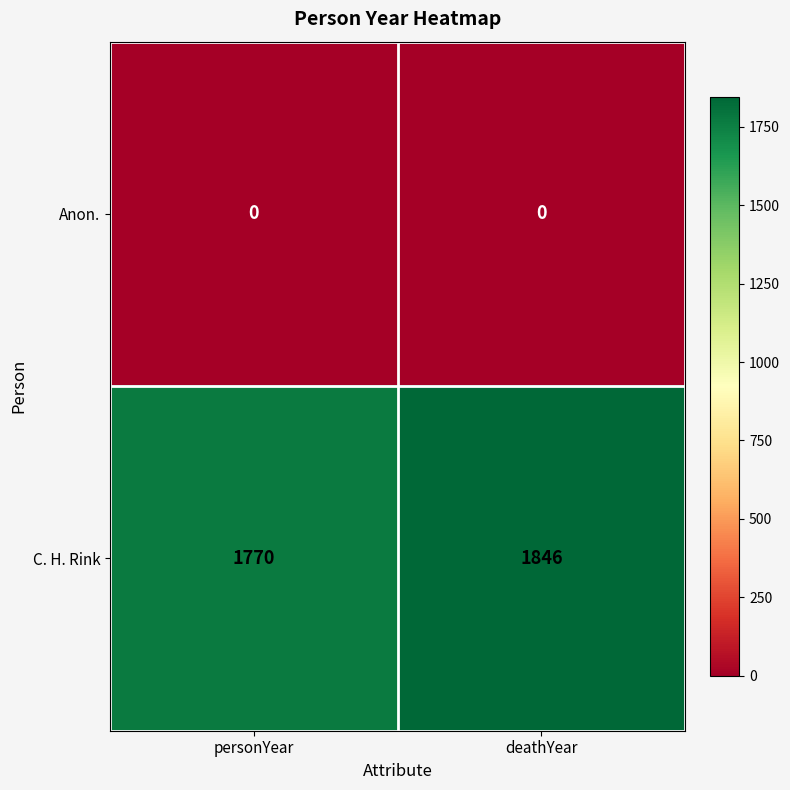

Which series has the largest total across all categories?

C. H. Rink